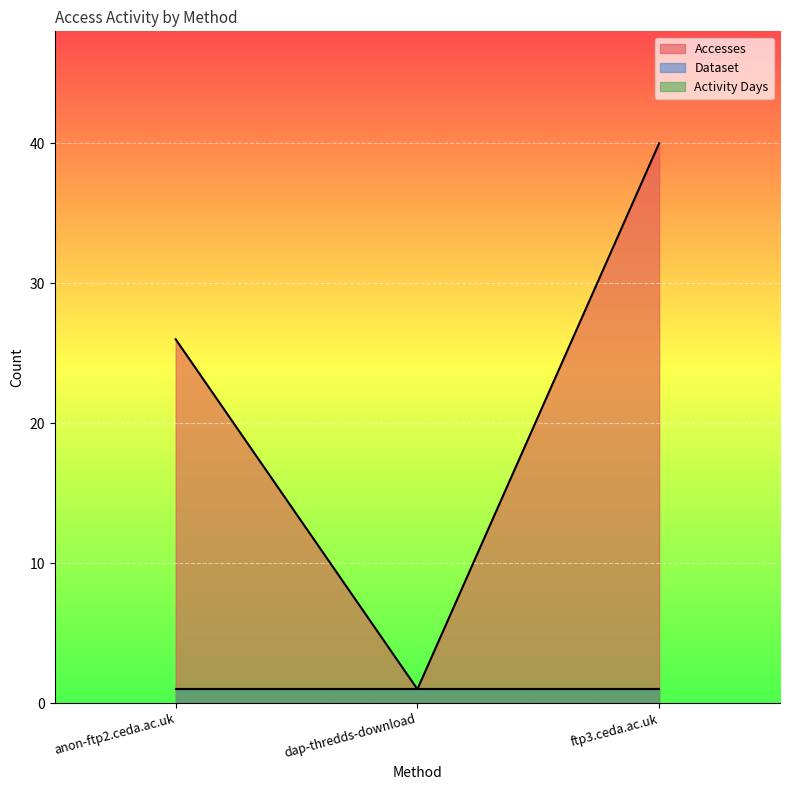

Between anon-ftp2.ceda.ac.uk and ftp3.ceda.ac.uk, which series saw the biggest shift?

Accesses